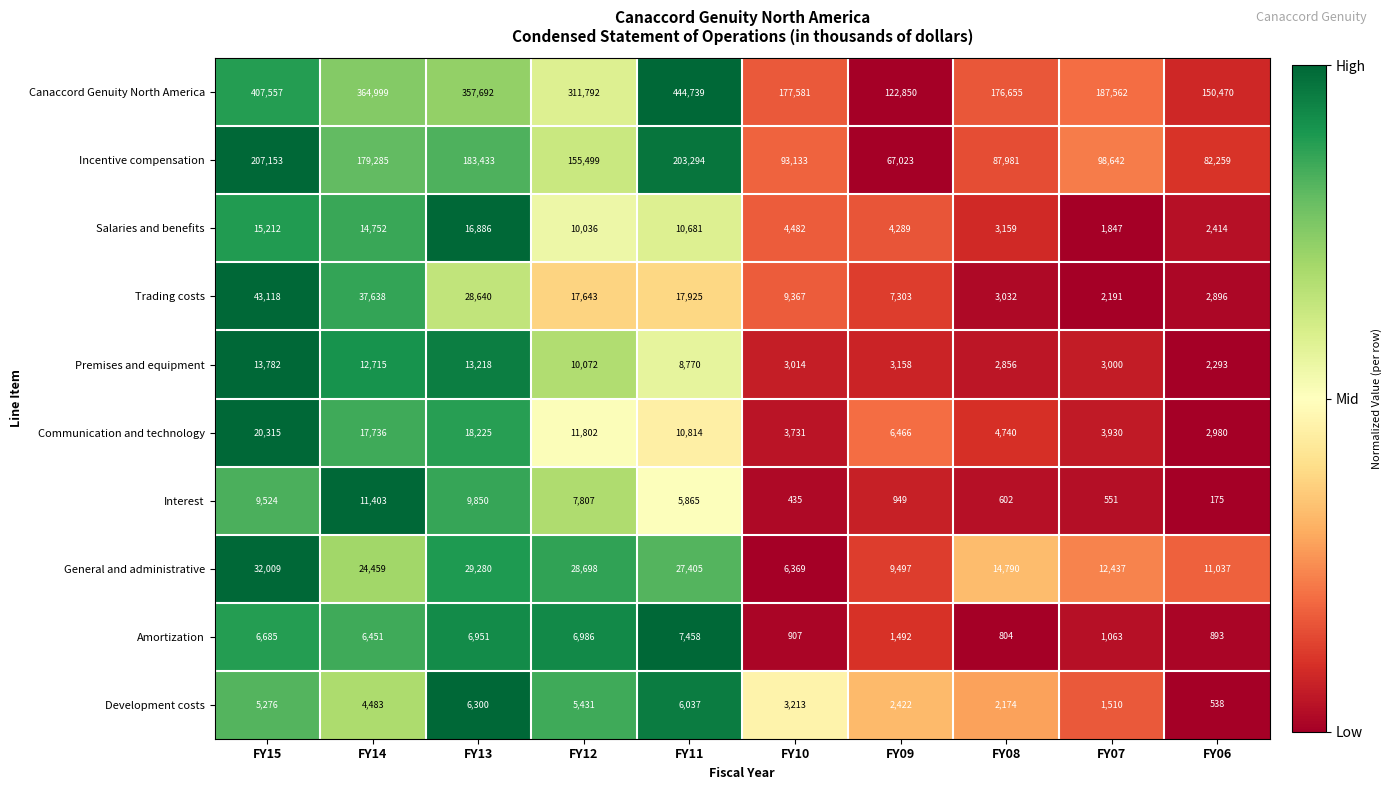

Which series has the largest range (max minus min)?

Canaccord Genuity North America